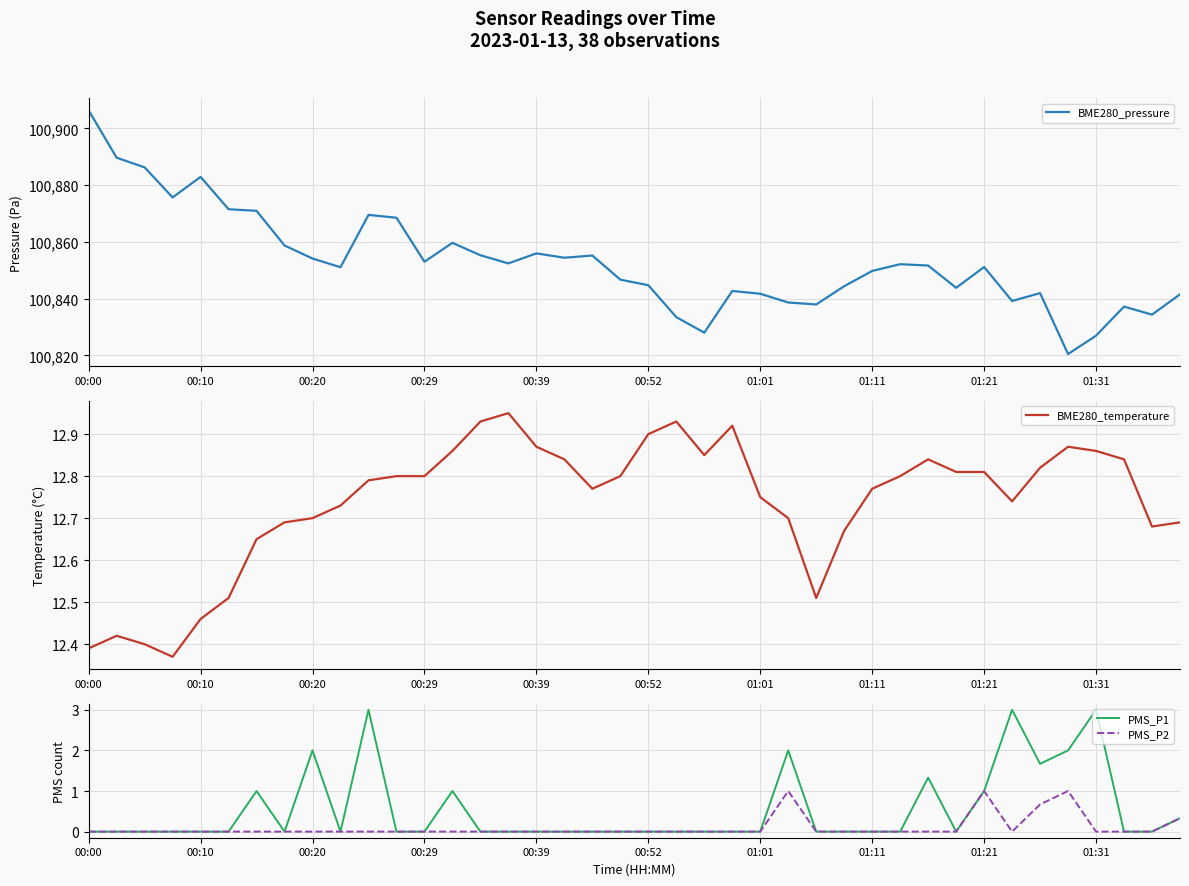

Which series has the largest total across all categories?

BME280_pressure